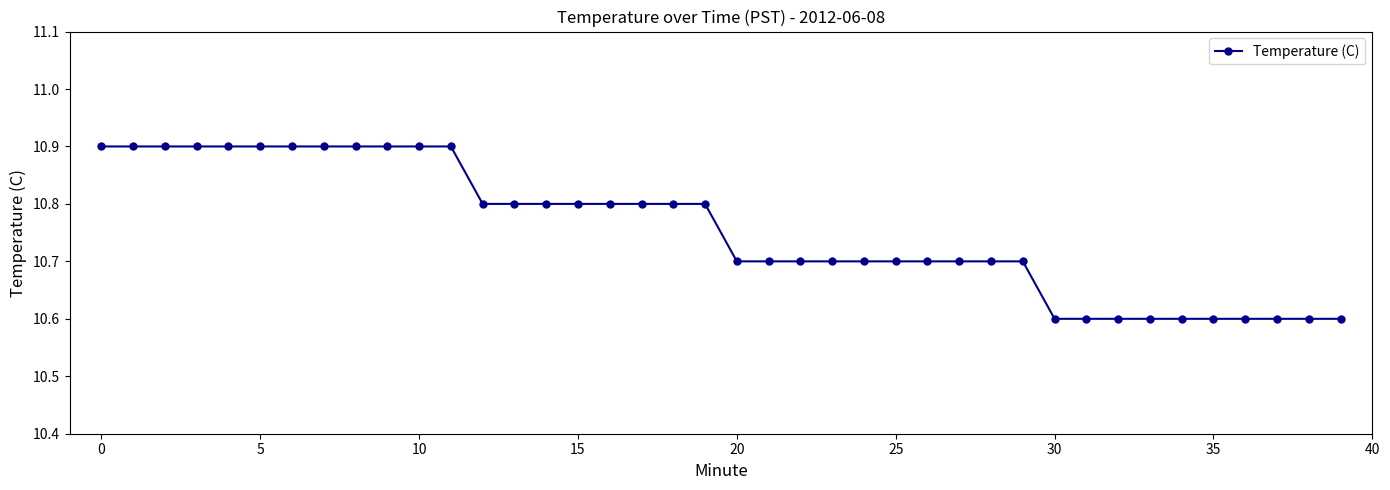

What is the value of the 1st point from the left?

10.9